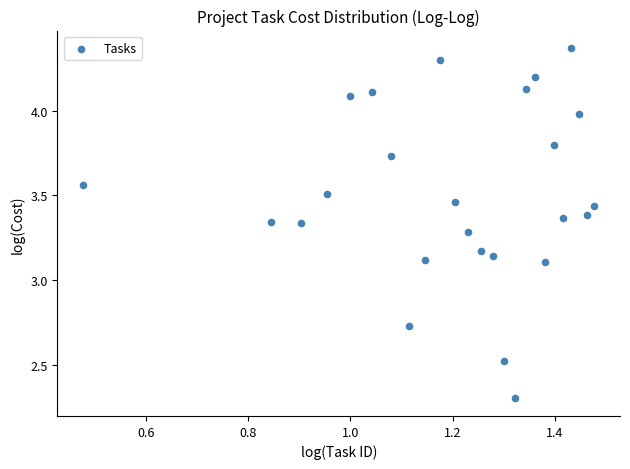

What is the range of X values (max minus min)?

1.0